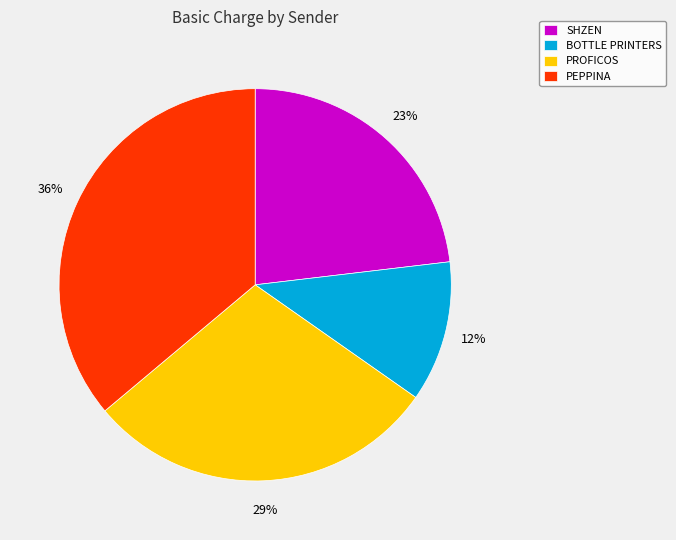

Which category has the smallest portion of the pie?

BOTTLE PRINTERS